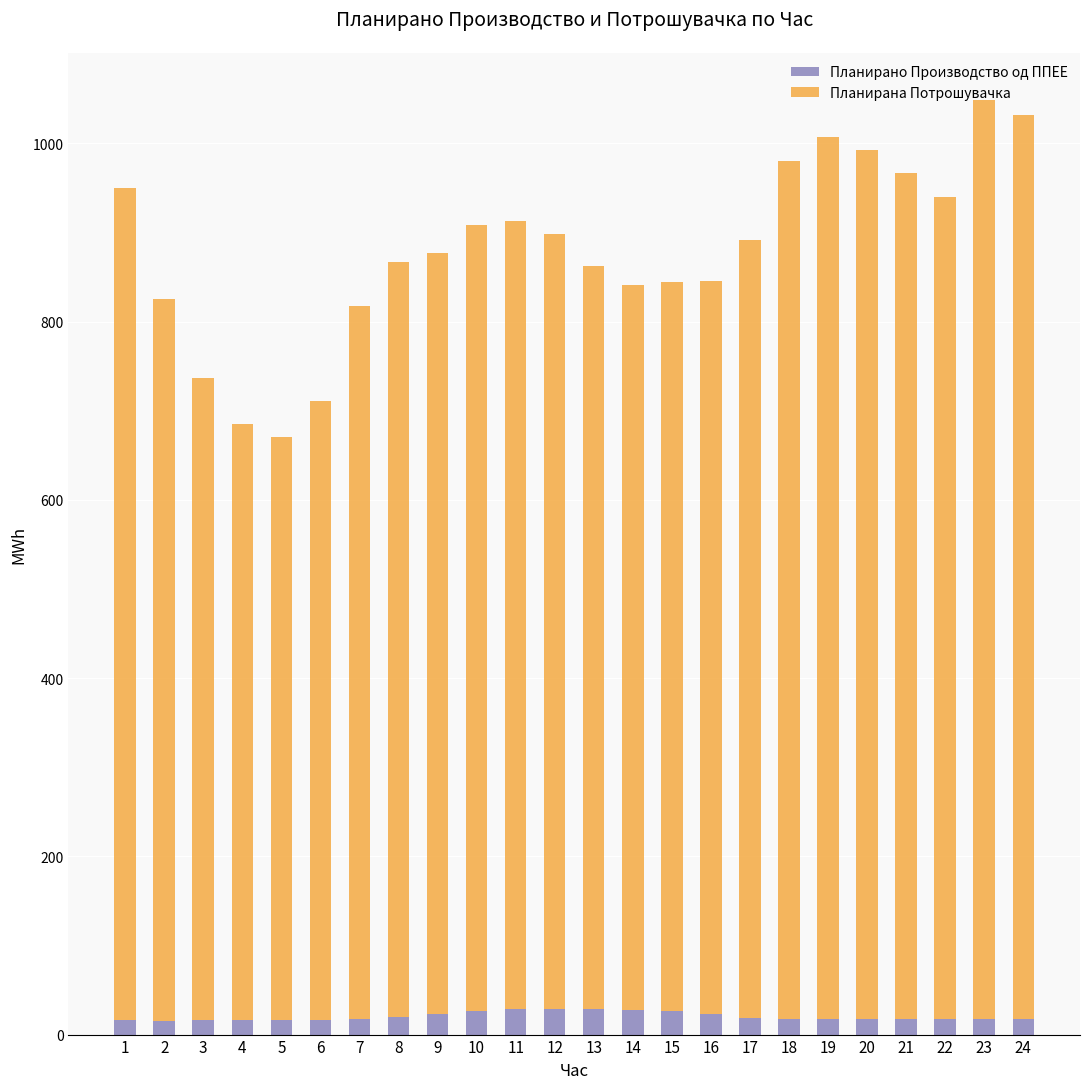

What is the highest value of the Планирано Производство од ППЕЕ series?

29.3